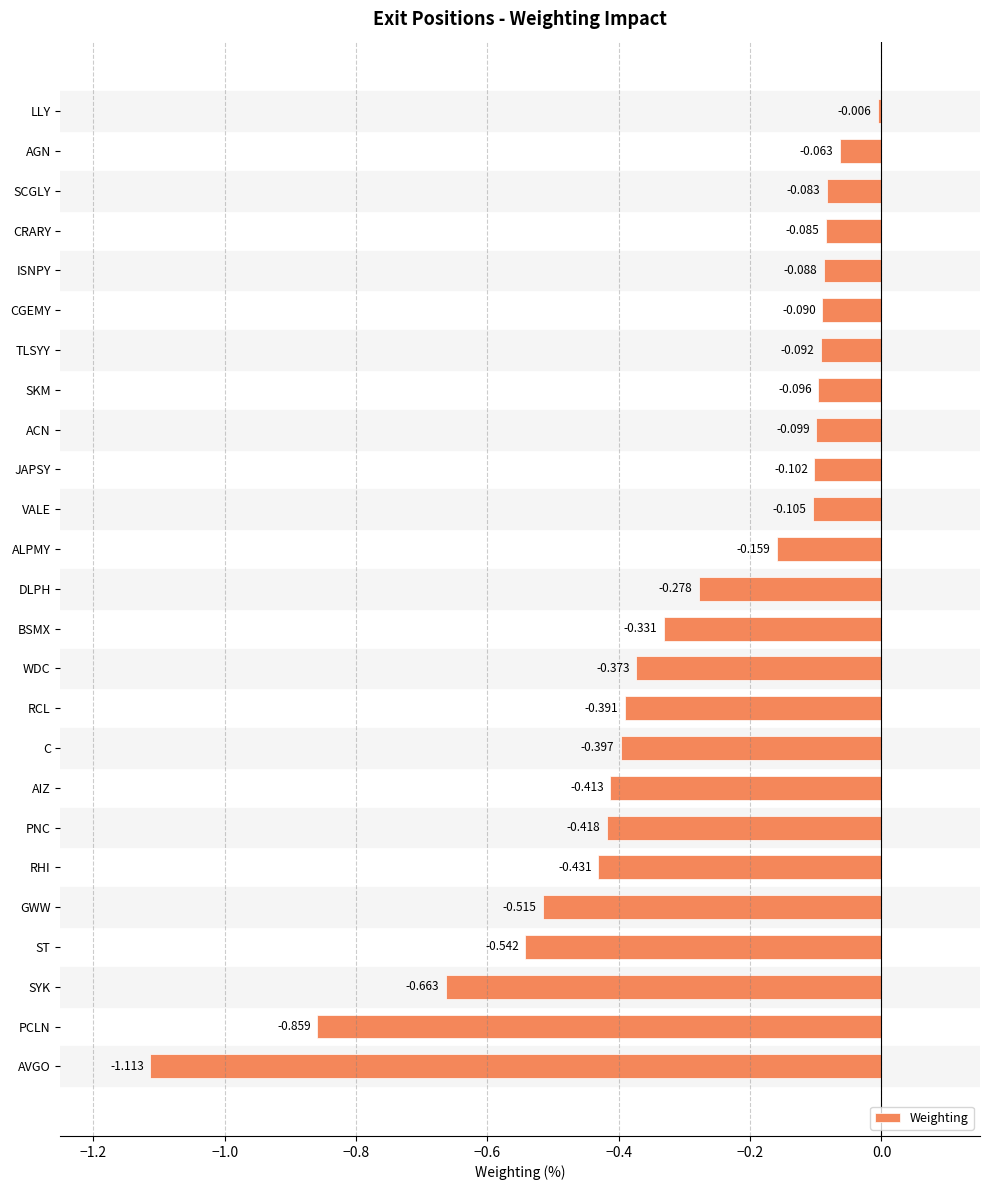

Where is the data nearest to the value 0?

LLY